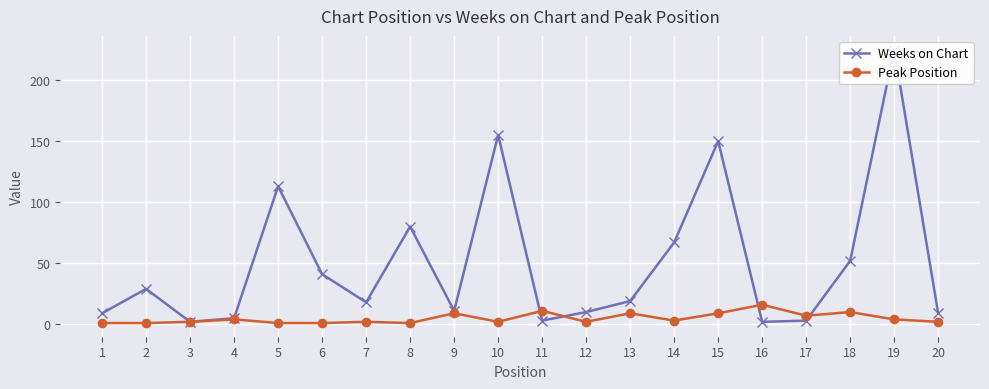

What is the difference between the second highest and second lowest values in the Peak Position series?

10